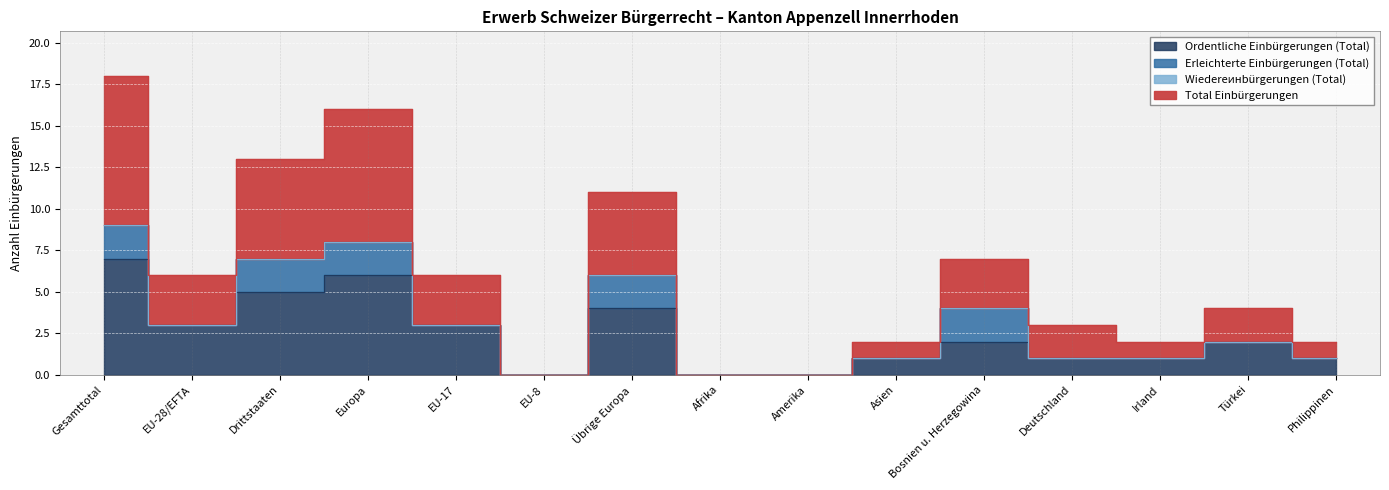

Does the chart display data point markers on the line(s)?

No